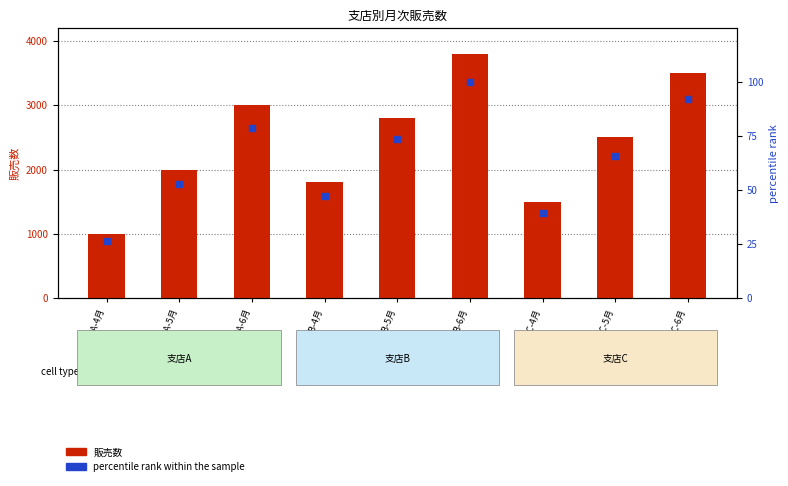

Which series has the largest total across all categories?

販売数